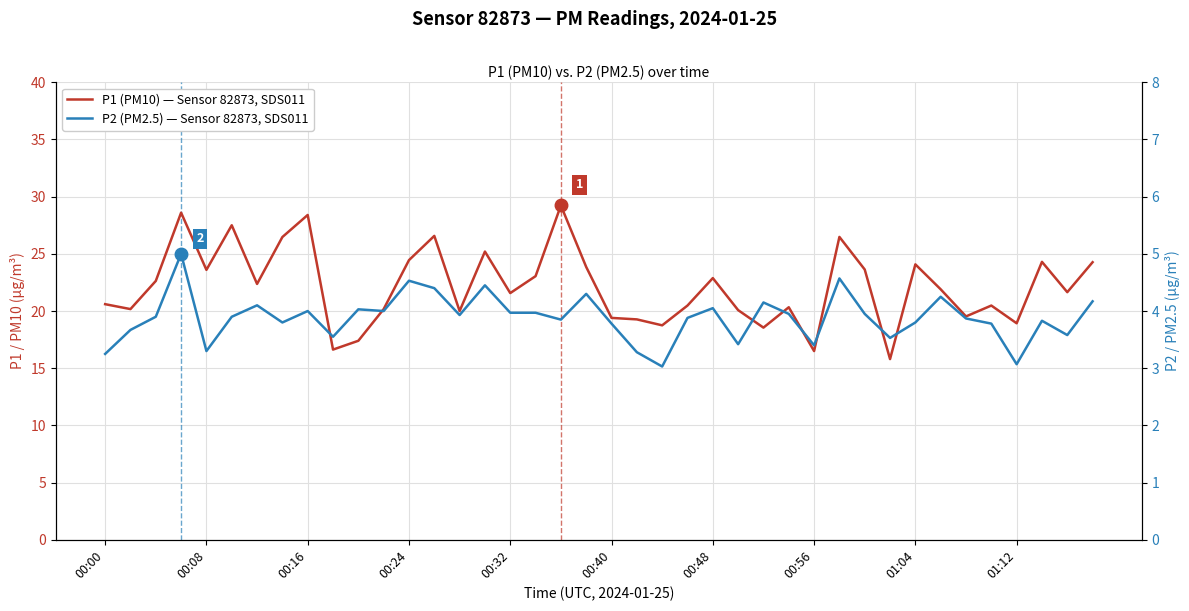

List the series in order of their overall mean, highest first.

P1 (PM10) — Sensor 82873, SDS011, P2 (PM2.5) — Sensor 82873, SDS011